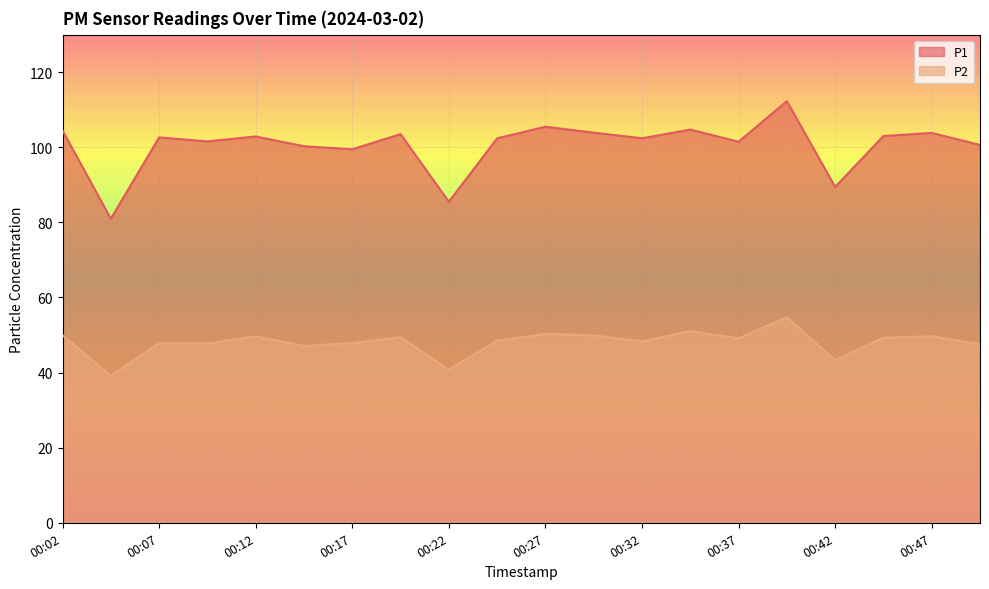

What is the sum of all P1 values?

2010.8